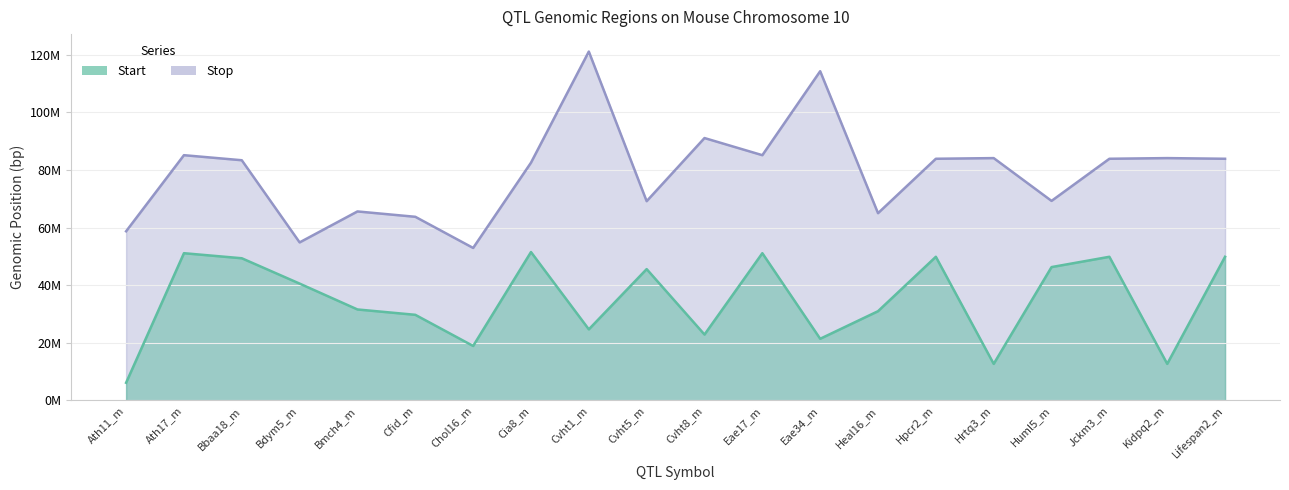

Between Eae17_m and Bbaa18_m, which is larger?

Eae17_m